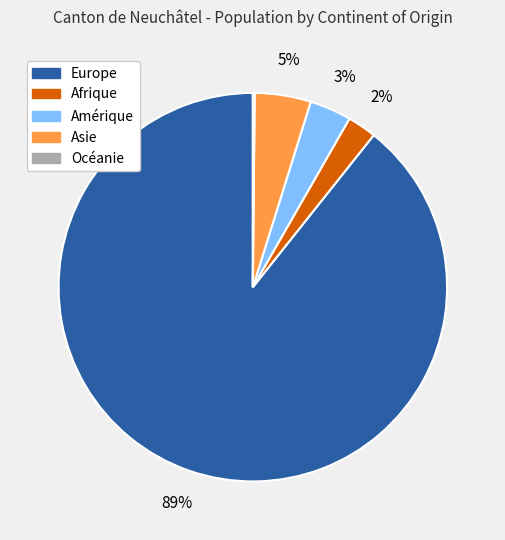

Is the sum of Europe and Asie greater than half?

Yes